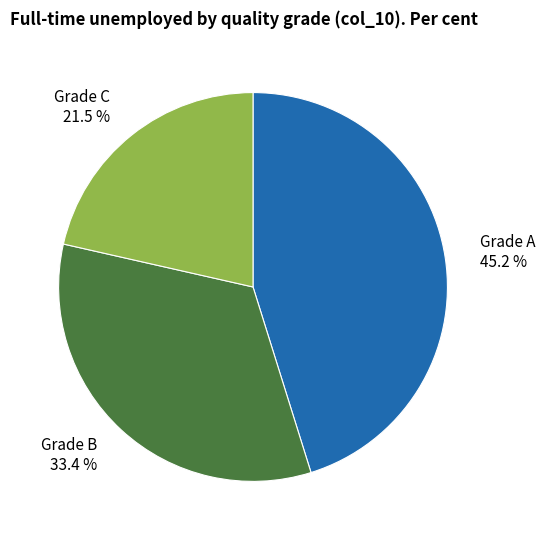

How many slices are in this pie chart?

3